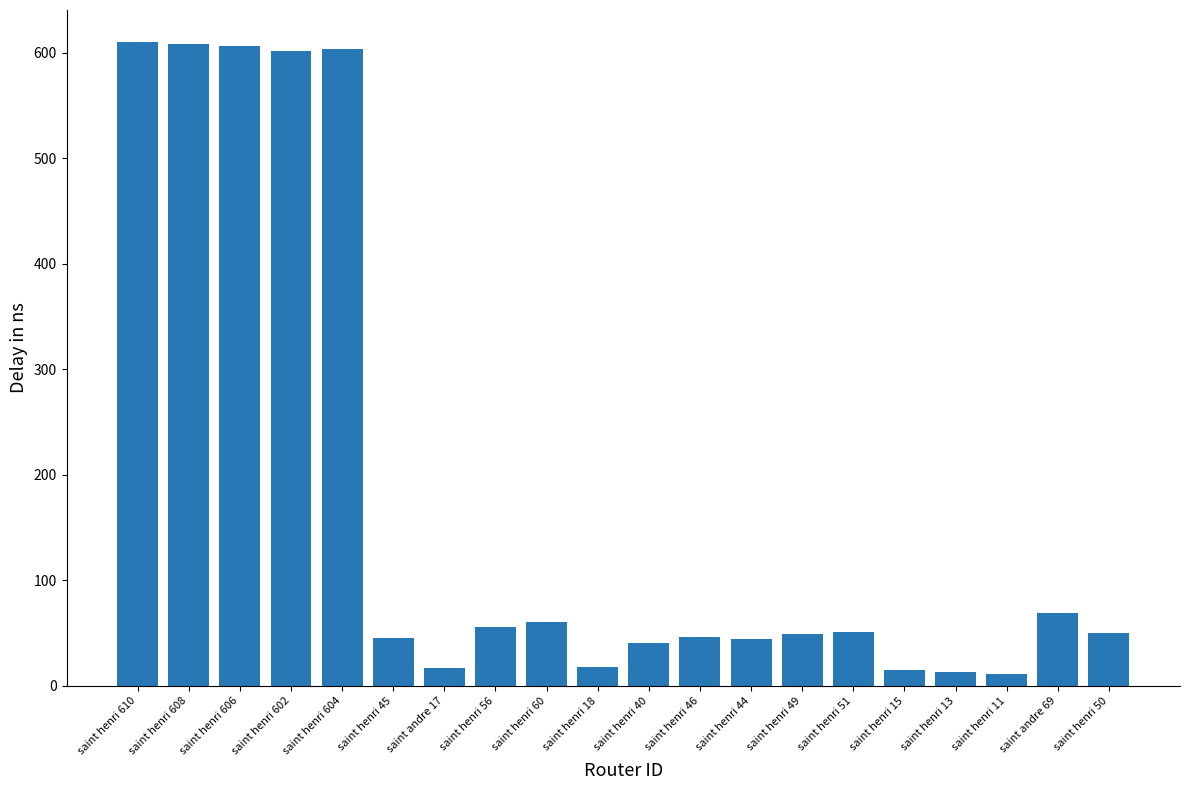

Count the number of categories in the chart.

20